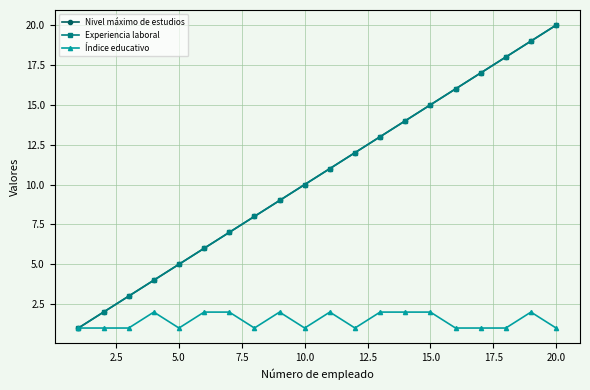

What is the highest value of the Experiencia laboral series?

20